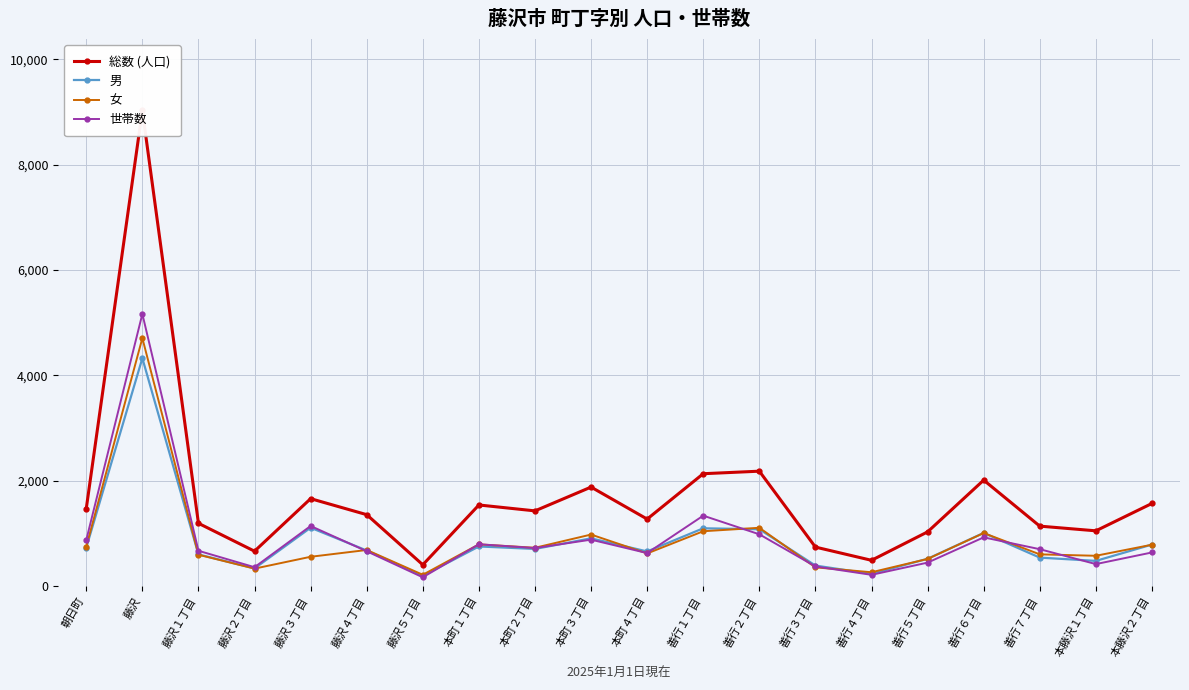

How many values in the 総数 (人口) series are below 1424?

10